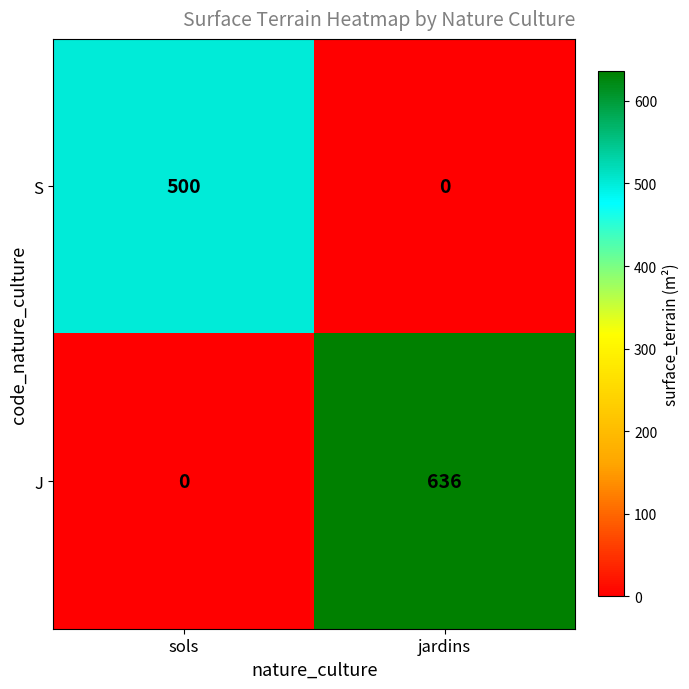

How many values in J are above zero?

1